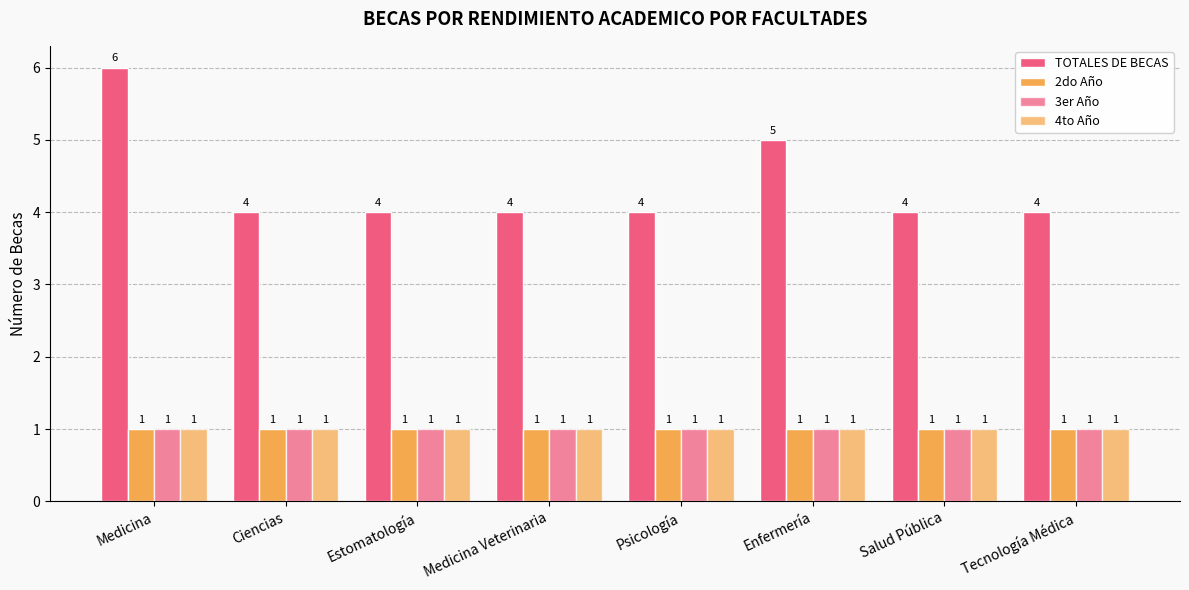

Rank the series at Enfermería from lowest to highest value.

2do Año, 3er Año, 4to Año, TOTALES DE BECAS